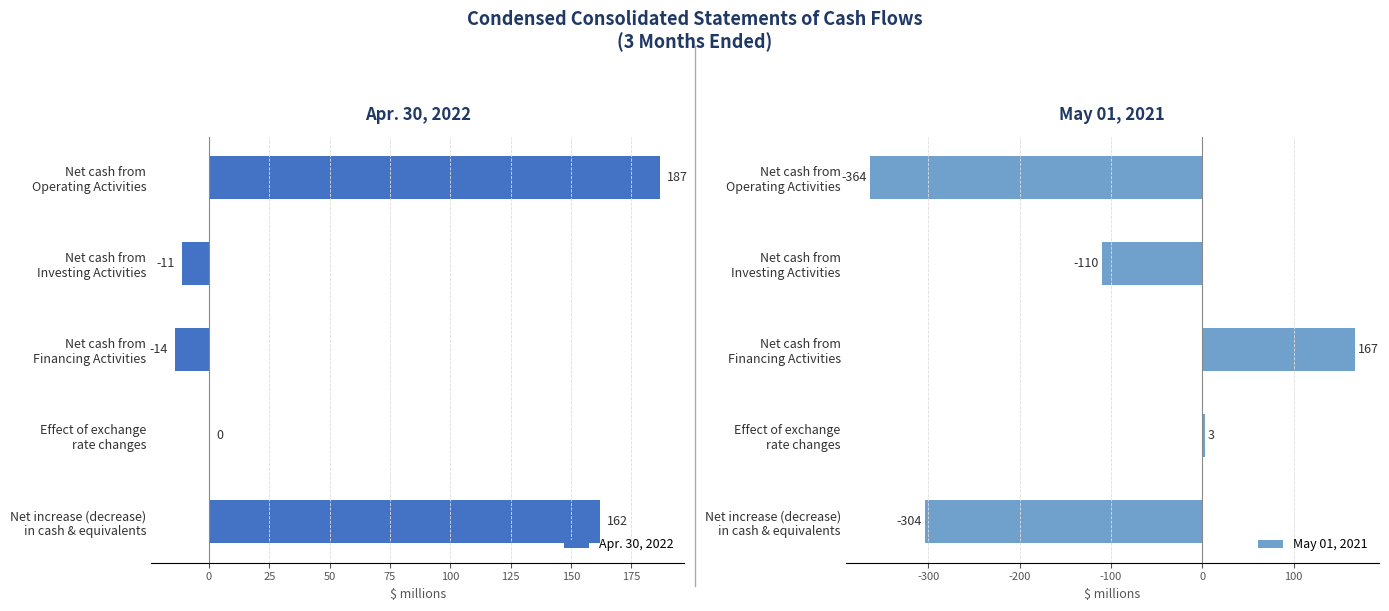

What is the difference between the highest and lowest values at Net cash from Operating Activities?

551